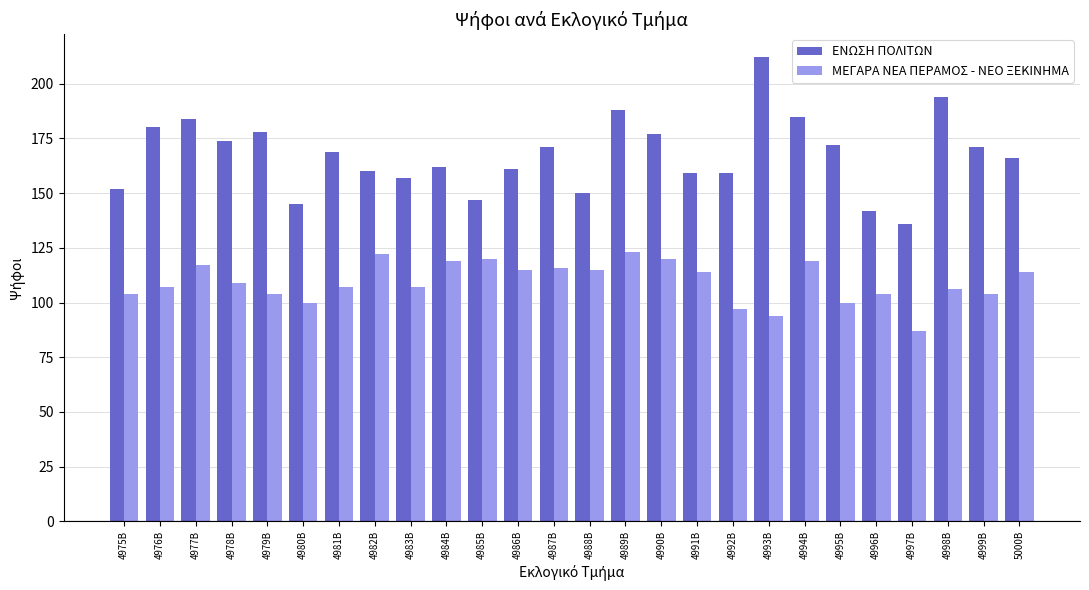

At which label does ΕΝΩΣΗ ΠΟΛΙΤΩΝ reach its minimum?

4997Β